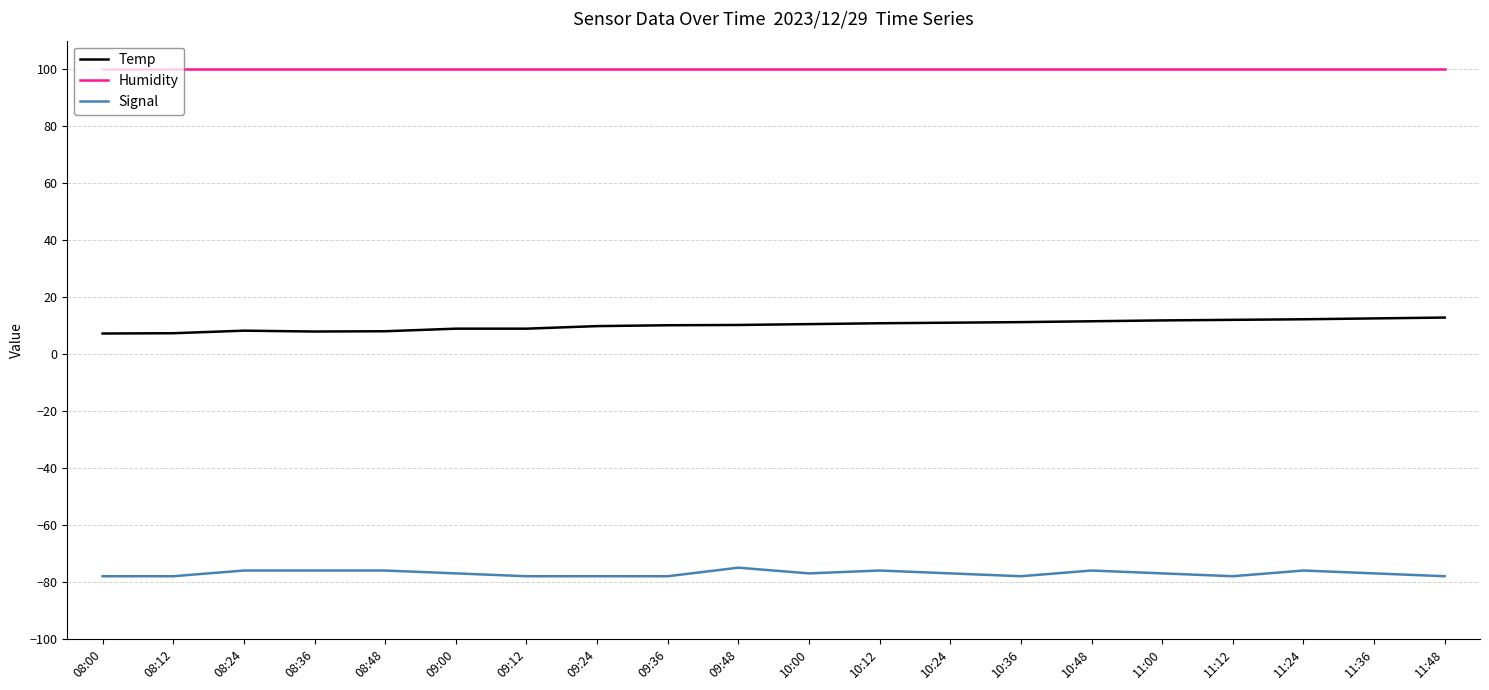

What is the difference between the highest and lowest values at 10:00?

176.9